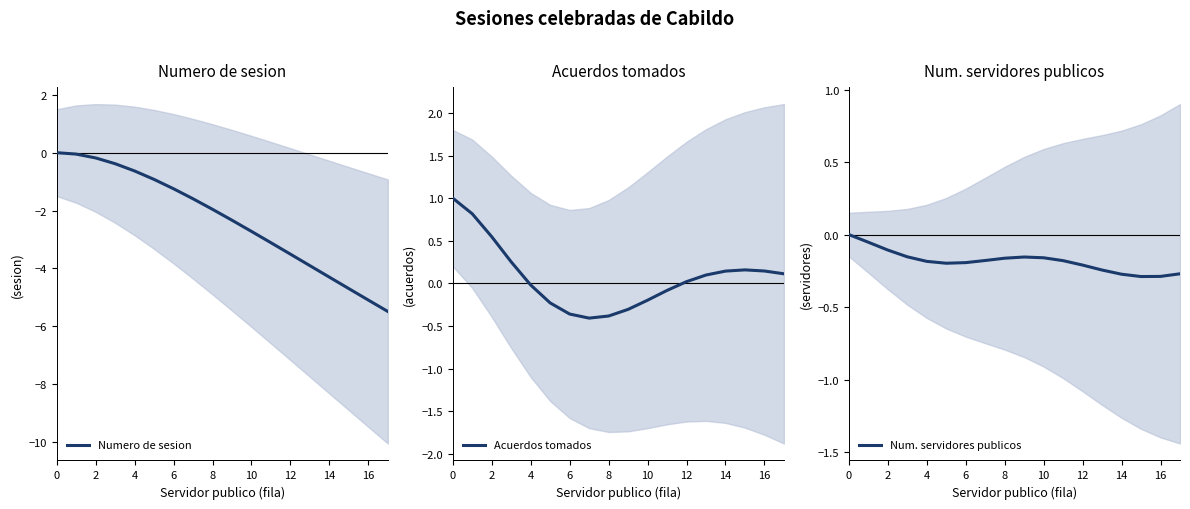

How many lines are shown in the chart?

3